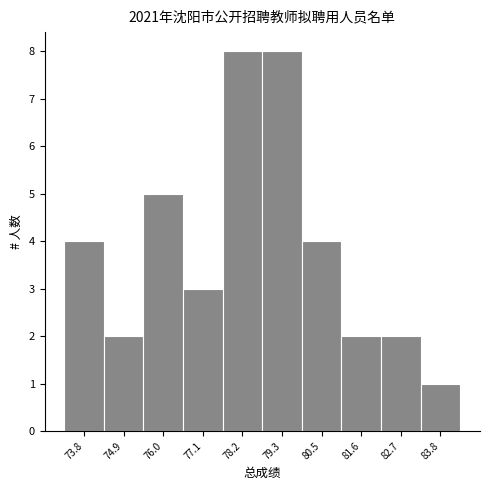

What is the height of the bar covering 83.2 to 84.4 on the x-axis? Neither the bar edges nor the heights are printed on the chart, so give them approximately, as read against the axes.

1